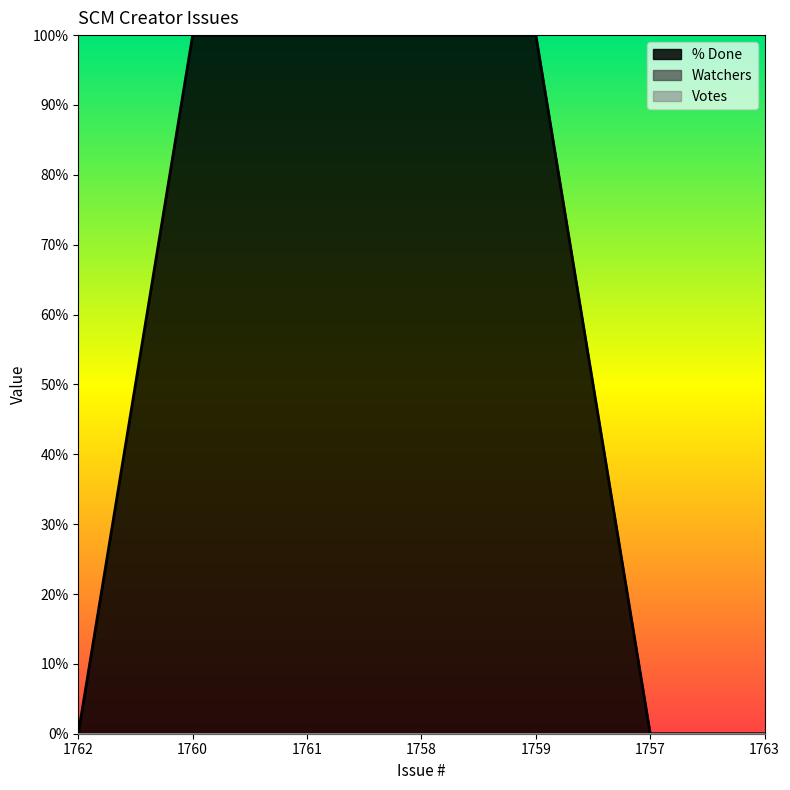

True or false: Votes has more than 1 interior local peaks.

False